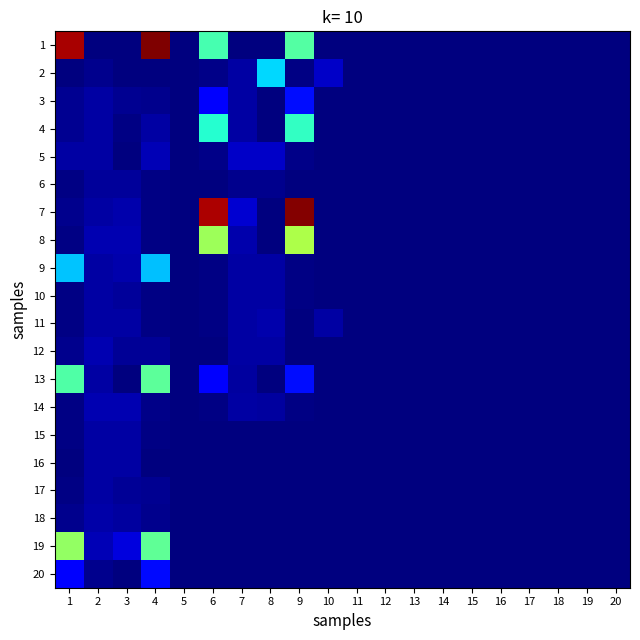

Which has a higher value, 4 or 7?

4